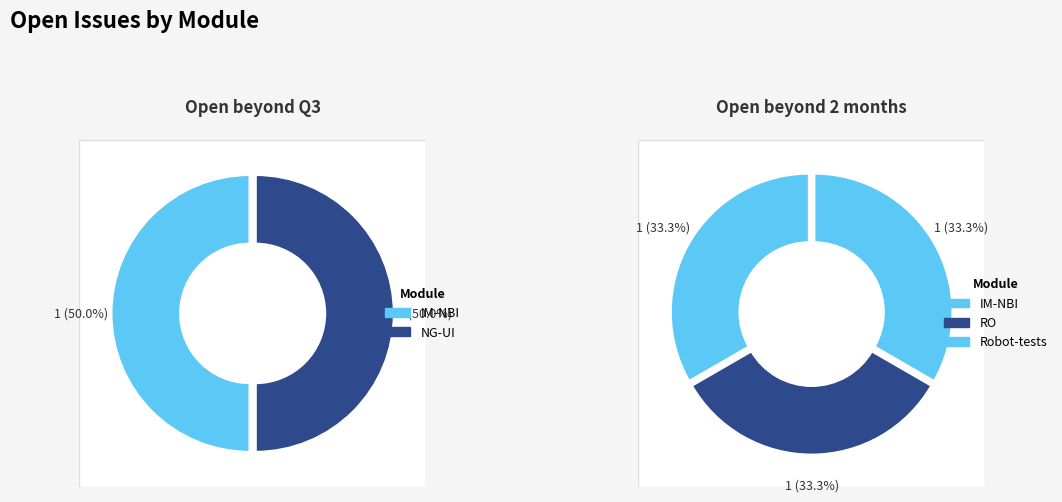

The IM-NBI slice represents 41% of the pie. True or false?

False